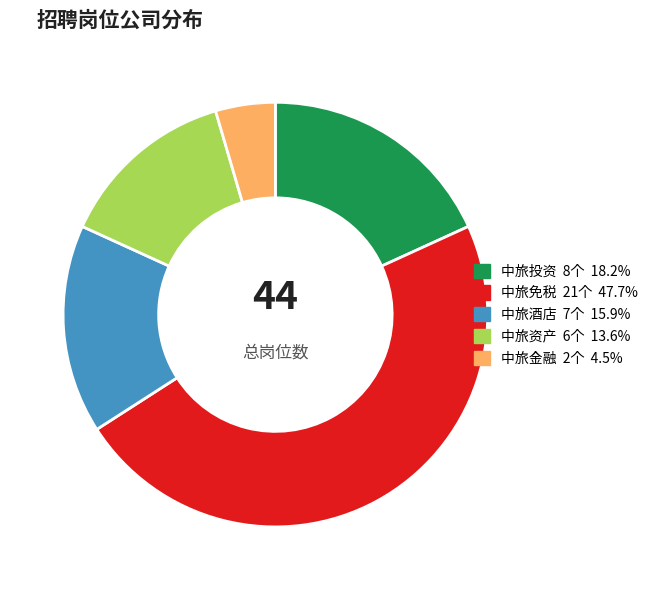

How many slices are in this pie chart?

5